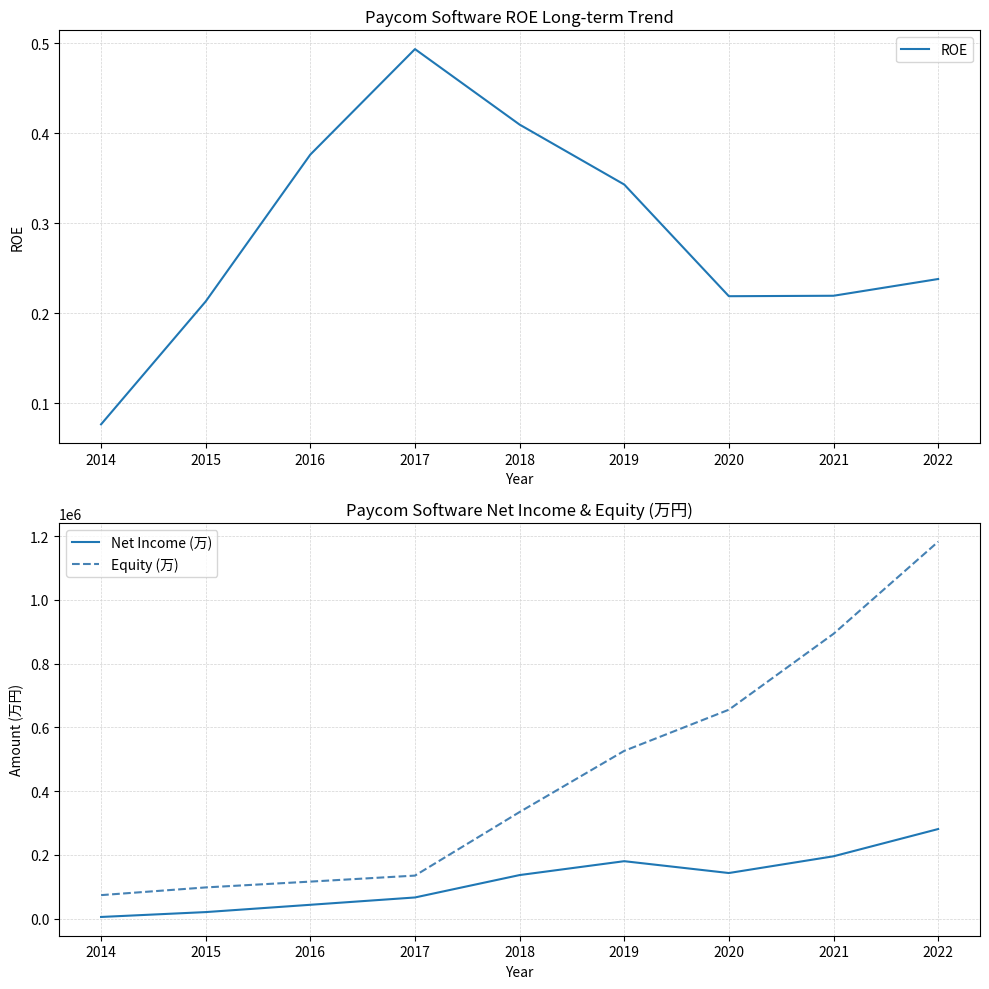

Reading right to left, extract all data points from this chart.

ROE: 2022=0.2	2021=0.2	2020=0.2	2019=0.3	2018=0.4	2017=0.5	2016=0.4	2015=0.2	2014=0.1
Net Income (万): 2022=281389.0	2021=195960.0	2020=143453.0	2019=180576.0	2018=137065.0	2017=66807.0	2016=43840.0	2015=20945.0	2014=5663.0
Equity (万): 2022=1182607.0	2021=893714.0	2020=655643.0	2019=526628.0	2018=334753.0	2017=135402.0	2016=116527.0	2015=98314.0	2014=74138.0